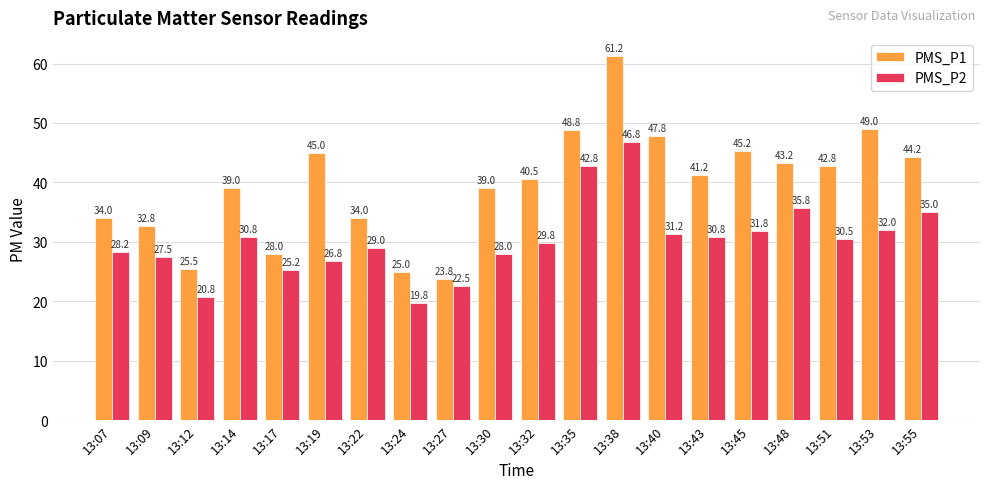

What is the smallest value displayed?

19.8